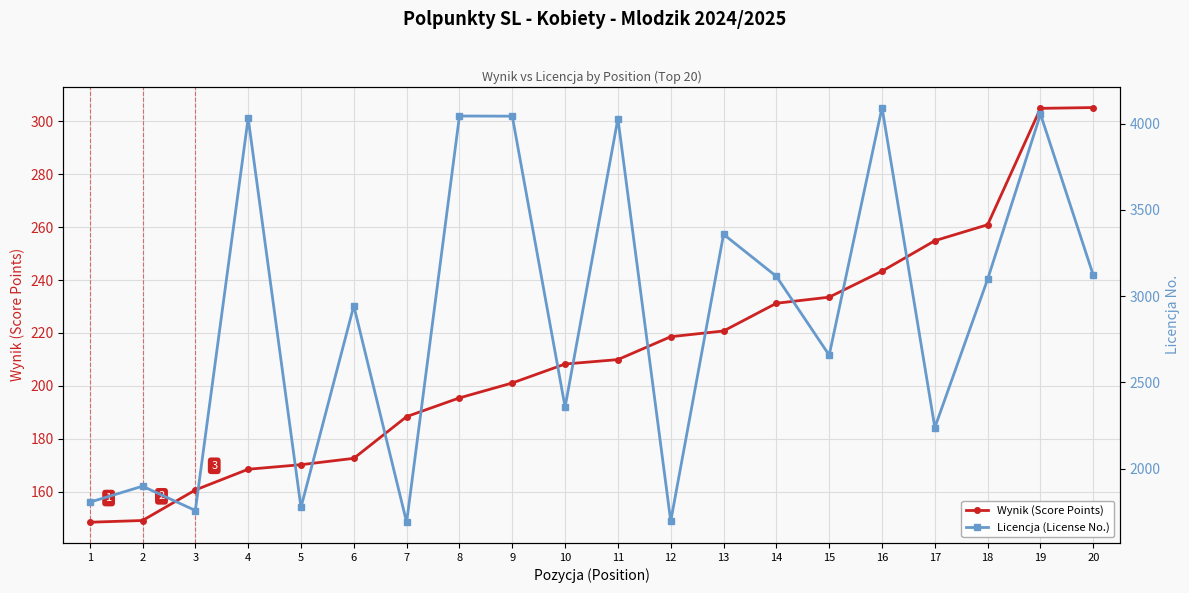

Which series has the largest total across all categories?

Licencja (License No.)